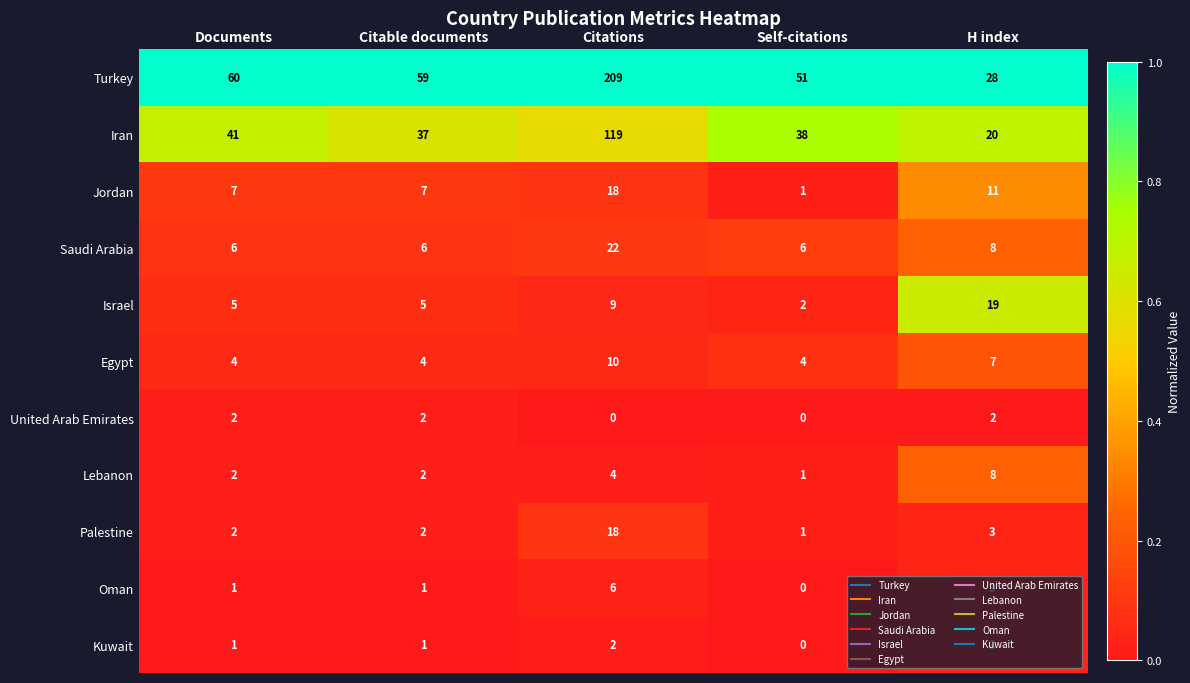

What is the average value of the Palestine series?

5